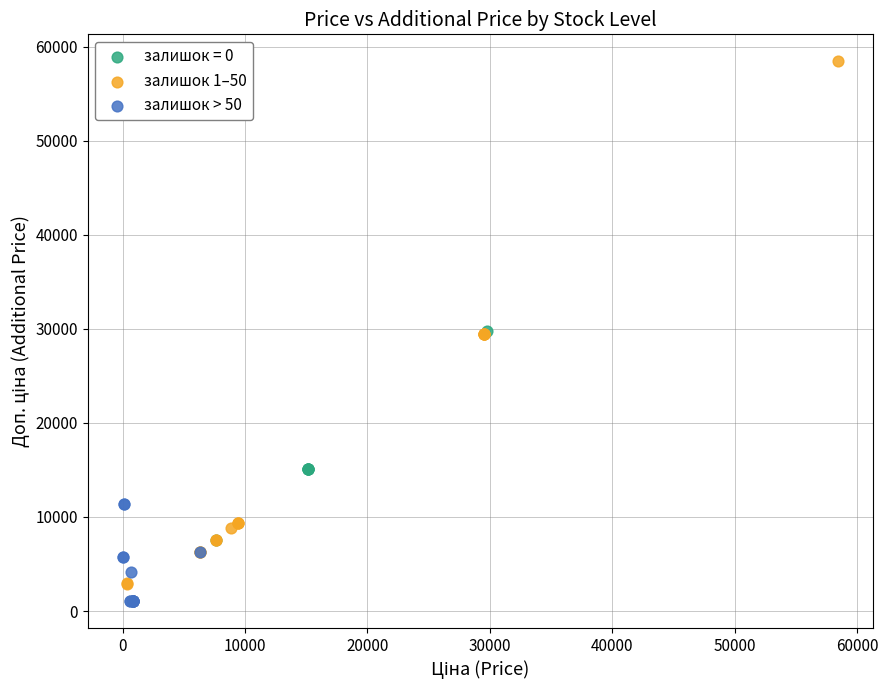

Which series has the largest Y range (max minus min)?

залишок 1–50